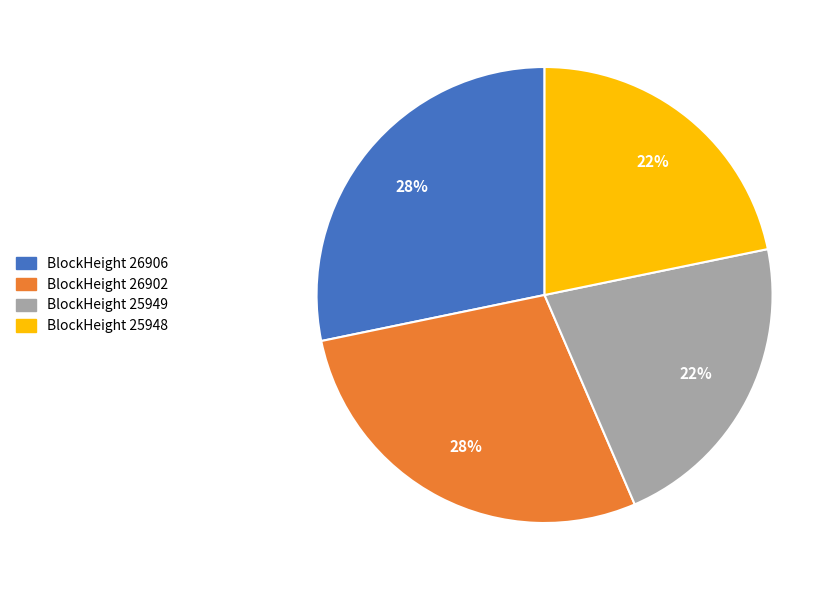

Does any single category account for the majority?

No